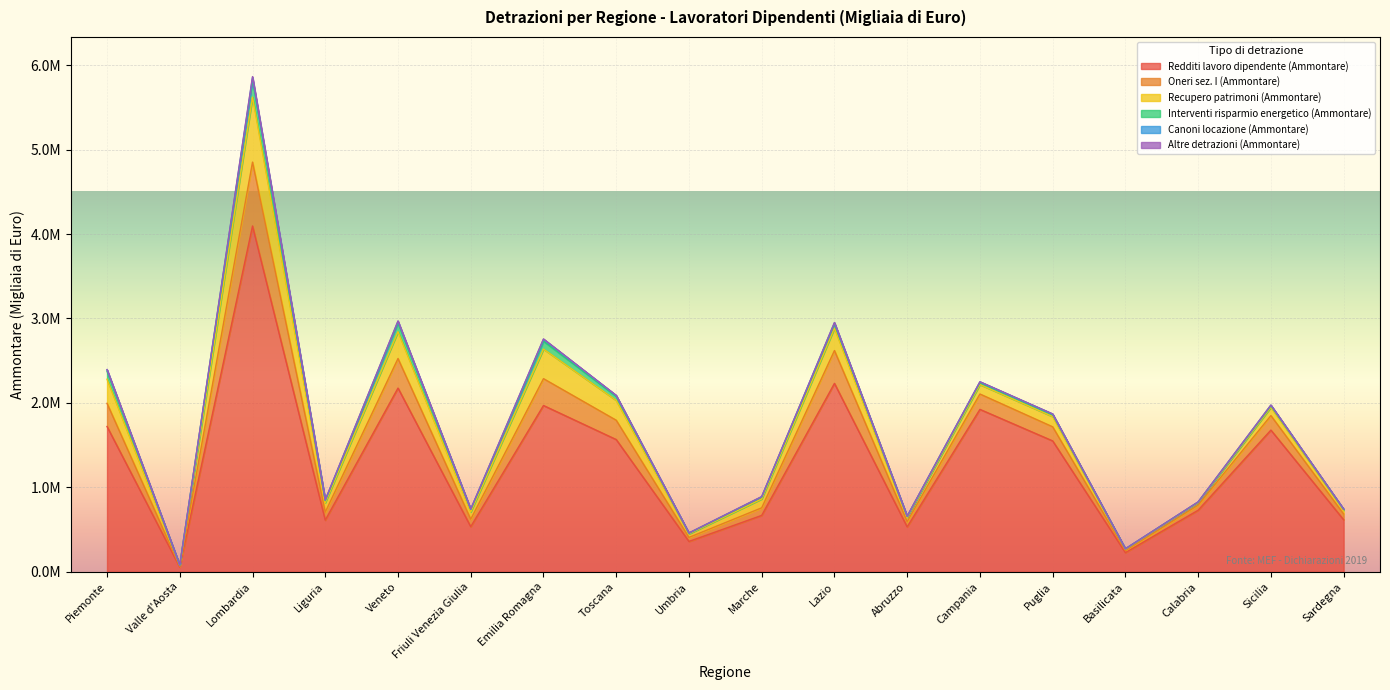

Reading right to left, extract all data points from this chart.

Redditi lavoro dipendente (Ammontare): Sardegna=616306	Sicilia=1678100	Calabria=728833	Basilicata=226990	Puglia=1549989	Campania=1923351	Abruzzo=531558	Lazio=2231133	Marche=667721	Umbria=359376	Toscana=1566109	Emilia Romagna=1969334	Friuli Venezia Giulia=533974	Veneto=2175846	Liguria=611222	Lombardia=4095411	Valle d'Aosta=55108	Piemonte=1720582
Oneri sez. I (Ammontare): Sardegna=68443	Sicilia=171658	Calabria=61039	Basilicata=23568	Puglia=166973	Campania=182134	Abruzzo=63215	Lazio=389118	Marche=90123	Umbria=47654	Toscana=228848	Emilia Romagna=317998	Friuli Venezia Giulia=89280	Veneto=349884	Liguria=95288	Lombardia=756452	Valle d'Aosta=8981	Piemonte=274489
Recupero patrimoni (Ammontare): Sardegna=44625	Sicilia=99080	Calabria=29382	Basilicata=16530	Puglia=121171	Campania=111578	Abruzzo=50442	Lazio=263868	Marche=104792	Umbria=42144	Toscana=235072	Emilia Romagna=350165	Friuli Venezia Giulia=86179	Veneto=317370	Liguria=112186	Lombardia=769155	Valle d'Aosta=11733	Piemonte=285572
Interventi risparmio energetico (Ammontare): Sardegna=10581	Sicilia=18482	Calabria=6446	Basilicata=4737	Puglia=23637	Campania=24001	Abruzzo=10498	Lazio=54080	Marche=22576	Umbria=8001	Toscana=47555	Emilia Romagna=93965	Friuli Venezia Giulia=28989	Veneto=105144	Liguria=24429	Lombardia=204923	Valle d'Aosta=3306	Piemonte=95191
Canoni locazione (Ammontare): Sardegna=2217	Sicilia=6431	Calabria=1692	Basilicata=828	Puglia=6792	Campania=8894	Abruzzo=2583	Lazio=10885	Marche=4535	Umbria=2528	Toscana=10107	Emilia Romagna=22532	Friuli Venezia Giulia=3478	Veneto=18173	Liguria=6589	Lombardia=26798	Valle d'Aosta=557	Piemonte=17345
Altre detrazioni (Ammontare): Sardegna=320	Sicilia=1231	Calabria=228	Basilicata=87	Puglia=801	Campania=723	Abruzzo=456	Lazio=2985	Marche=482	Umbria=306	Toscana=1800	Emilia Romagna=4157	Friuli Venezia Giulia=899	Veneto=4555	Liguria=400	Lombardia=12181	Valle d'Aosta=34	Piemonte=2111